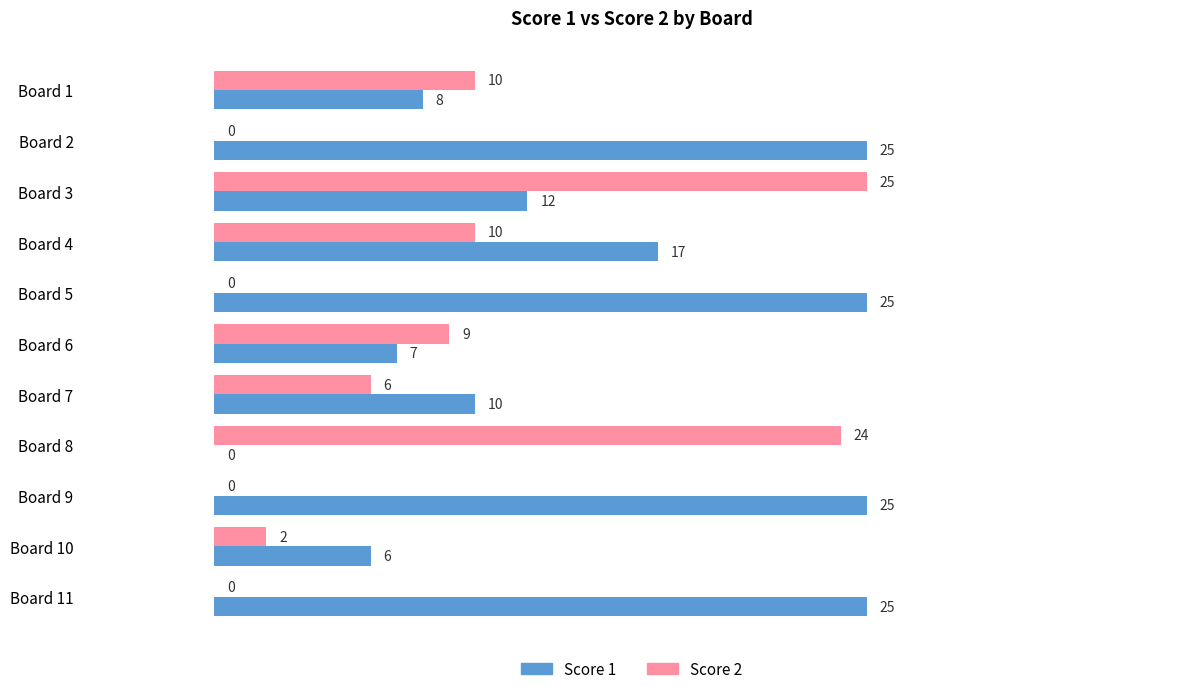

Is it true that Score 2 equals 13 at Board 5?

False